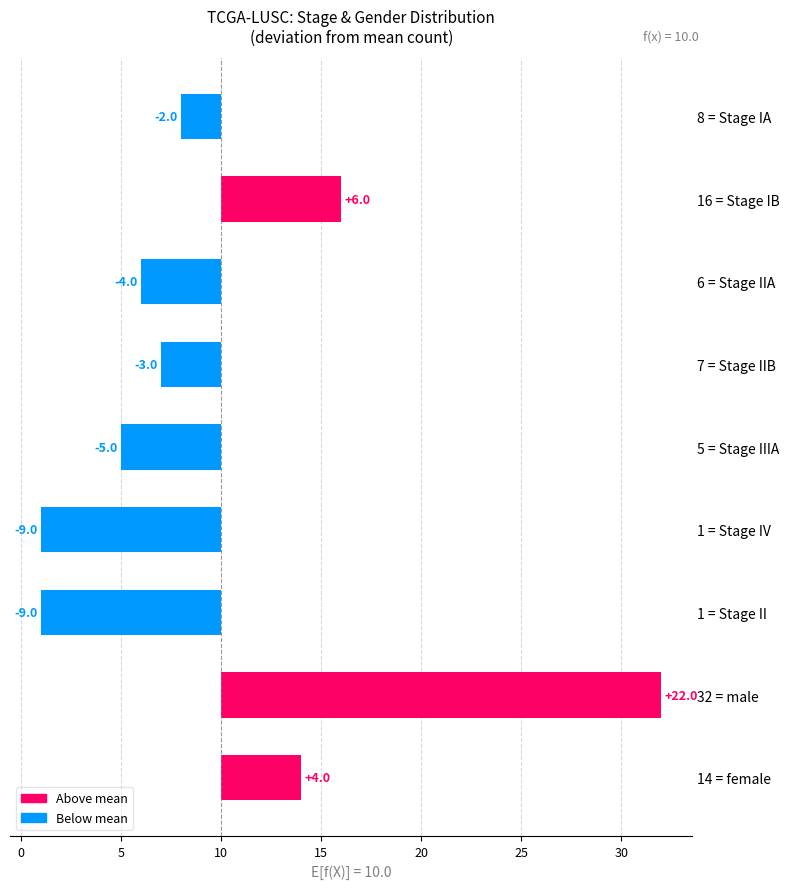

What is the minimum value shown in the chart?

-9